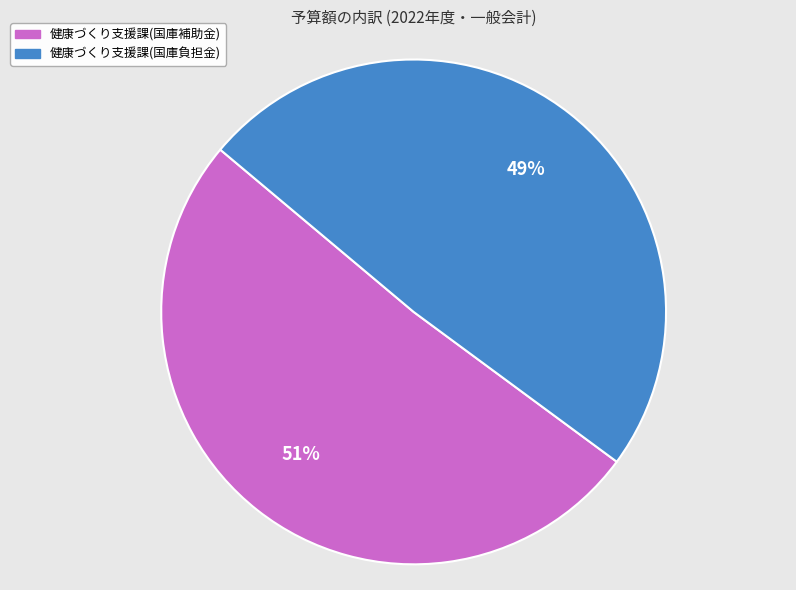

Between 健康づくり支援課(国庫負担金) and 健康づくり支援課(国庫補助金), which is larger?

健康づくり支援課(国庫補助金)